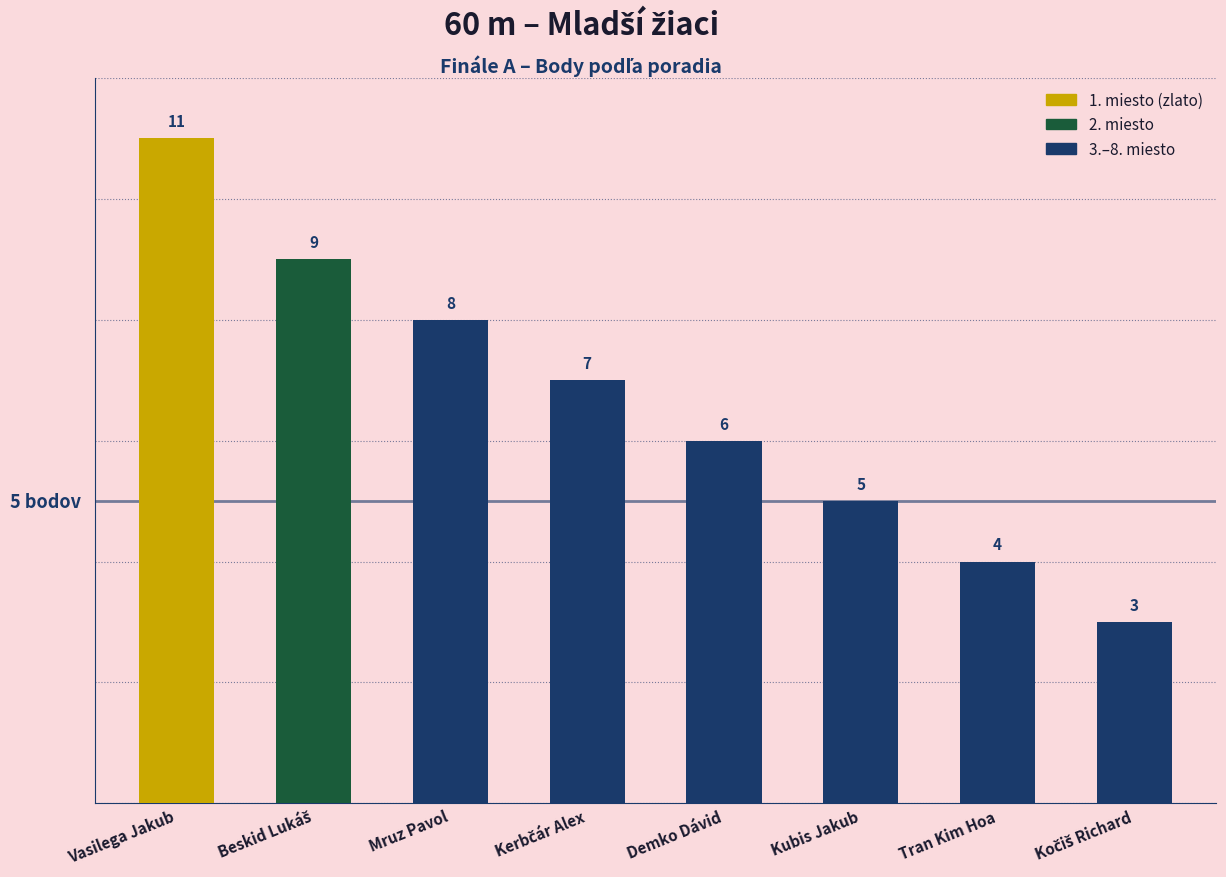

Which category has the highest value across all series?

Vasilega Jakub